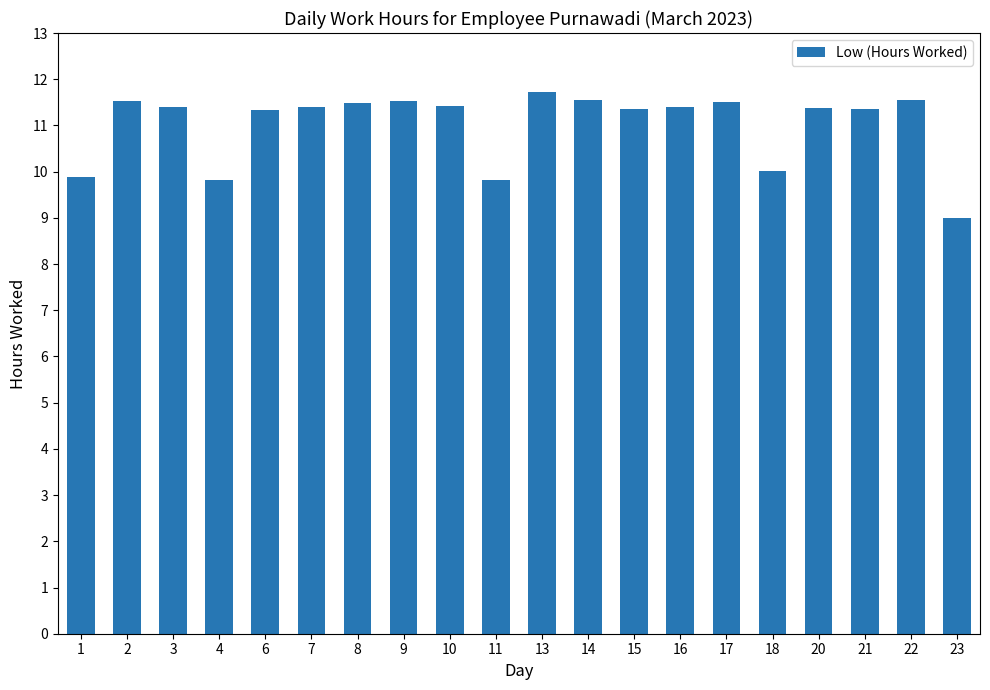

True or false: the data shows 11.4 at 7.

True